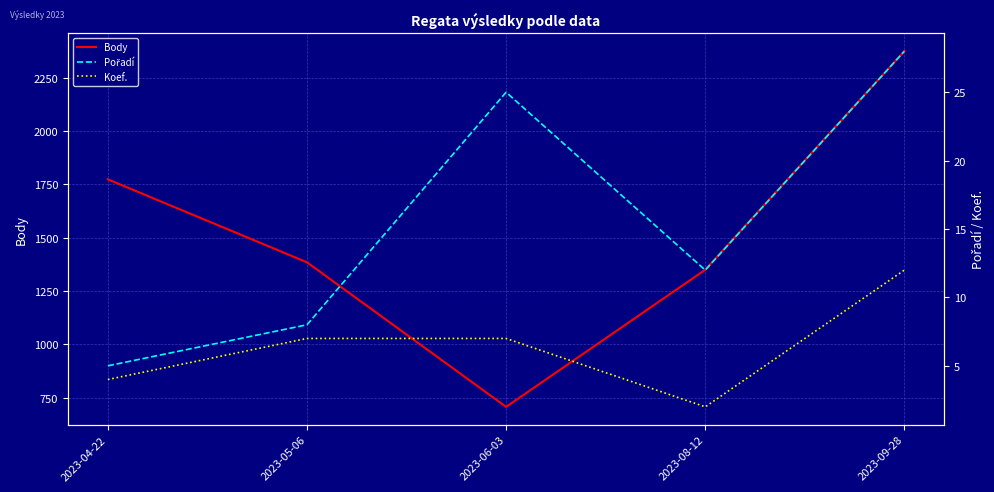

What position from the right is 2023-06-03?

3